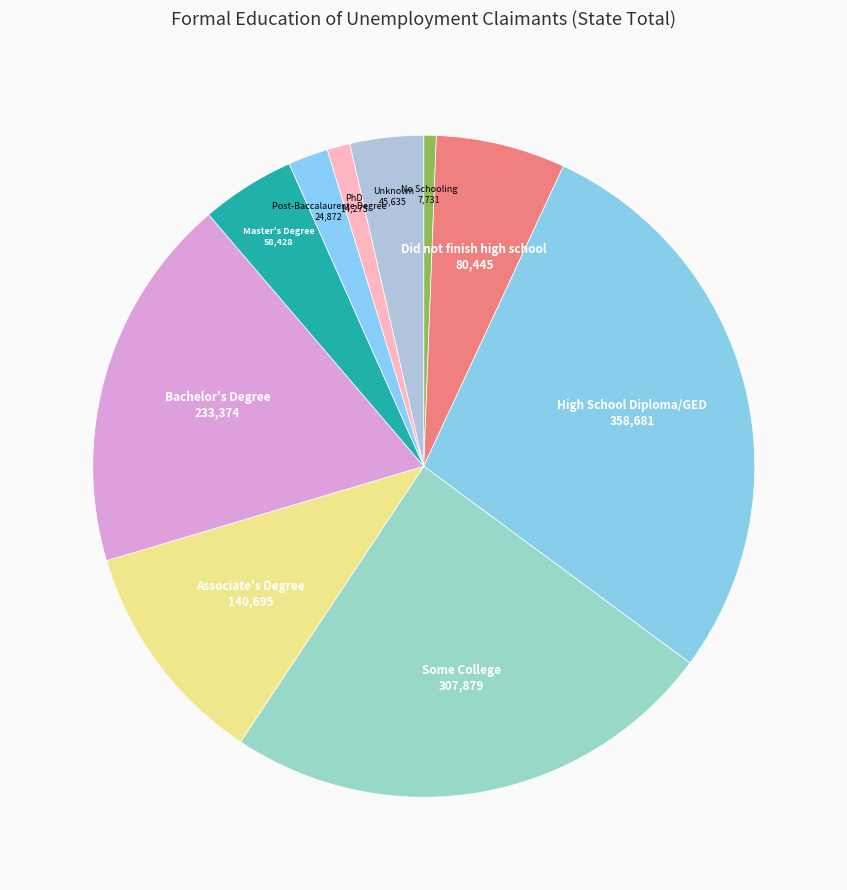

How many slices are in this pie chart?

10